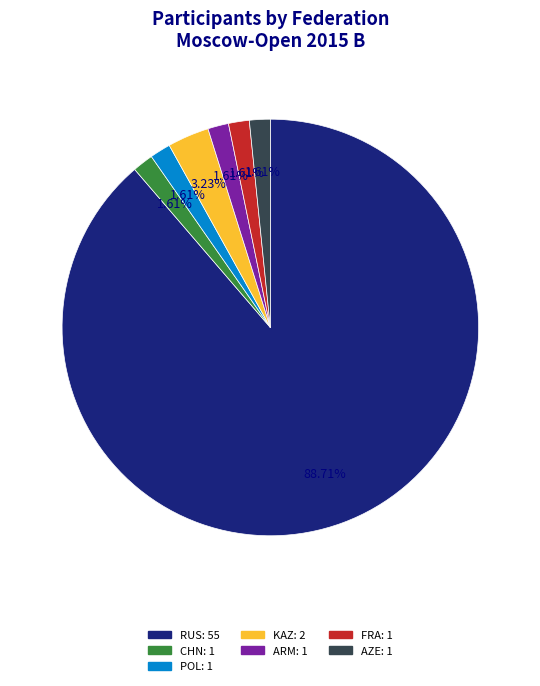

To the nearest percent, what percentage of the pie is CHN?

2%